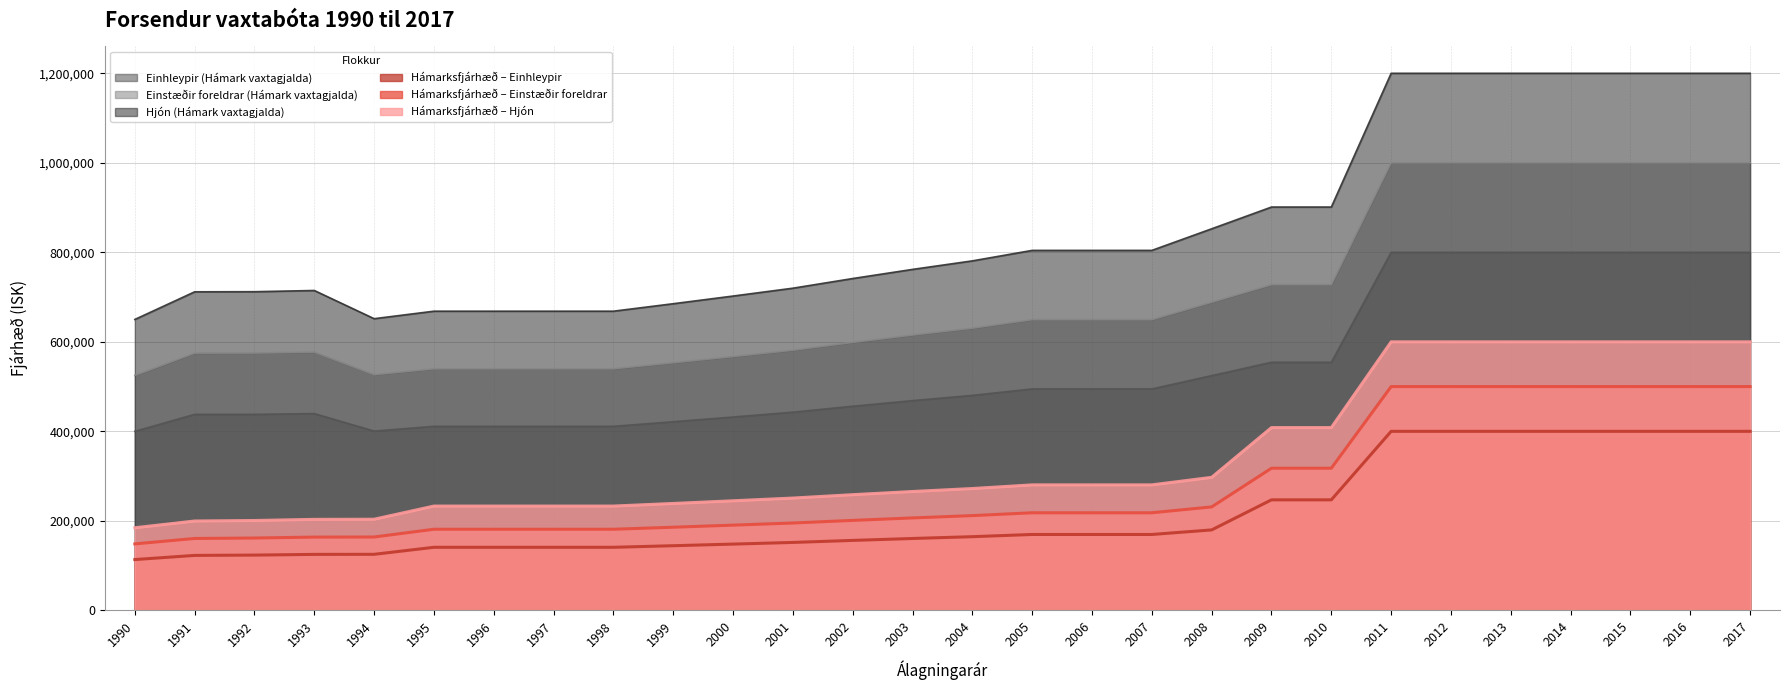

Does the chart have visible grid lines?

Yes